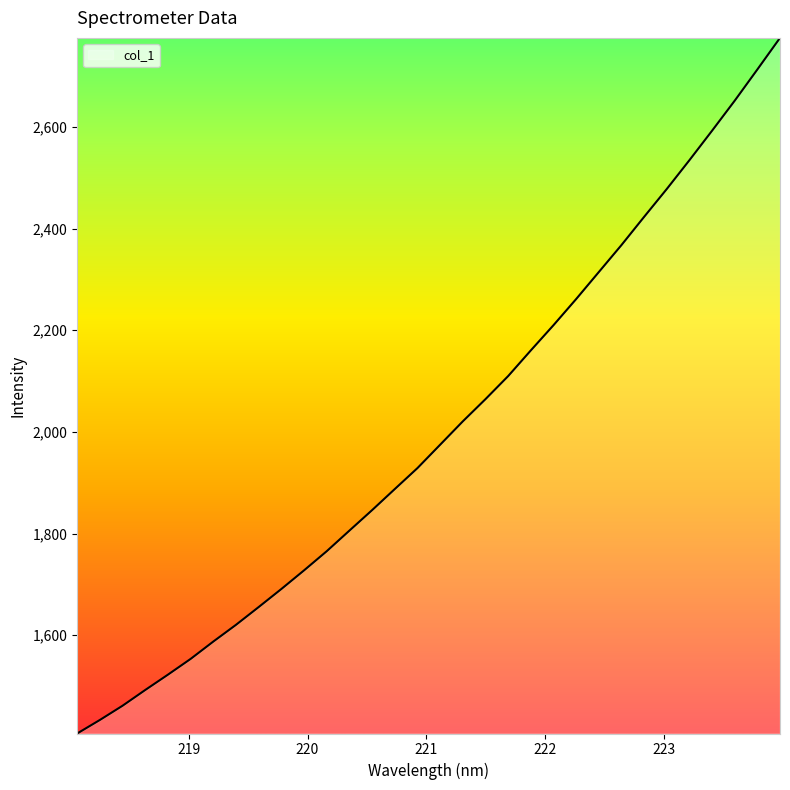

What is the difference between the maximum and minimum values?

1368.6